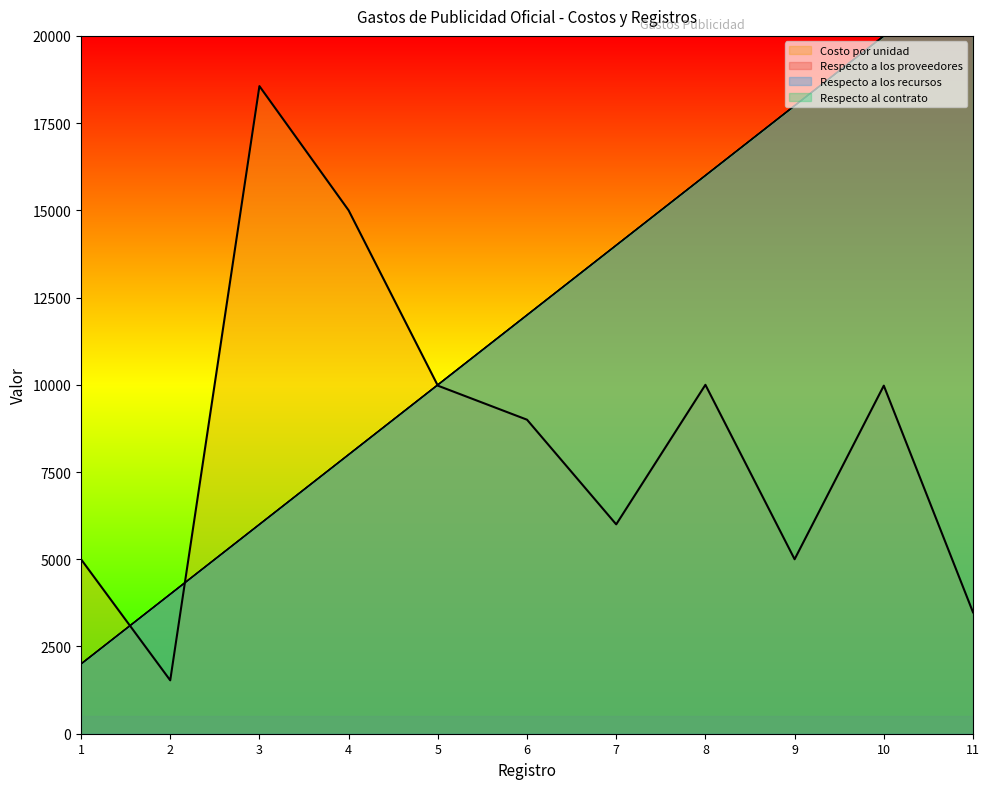

What is the value of the Respecto a los proveedores point at the 6th from the left?

12000.0